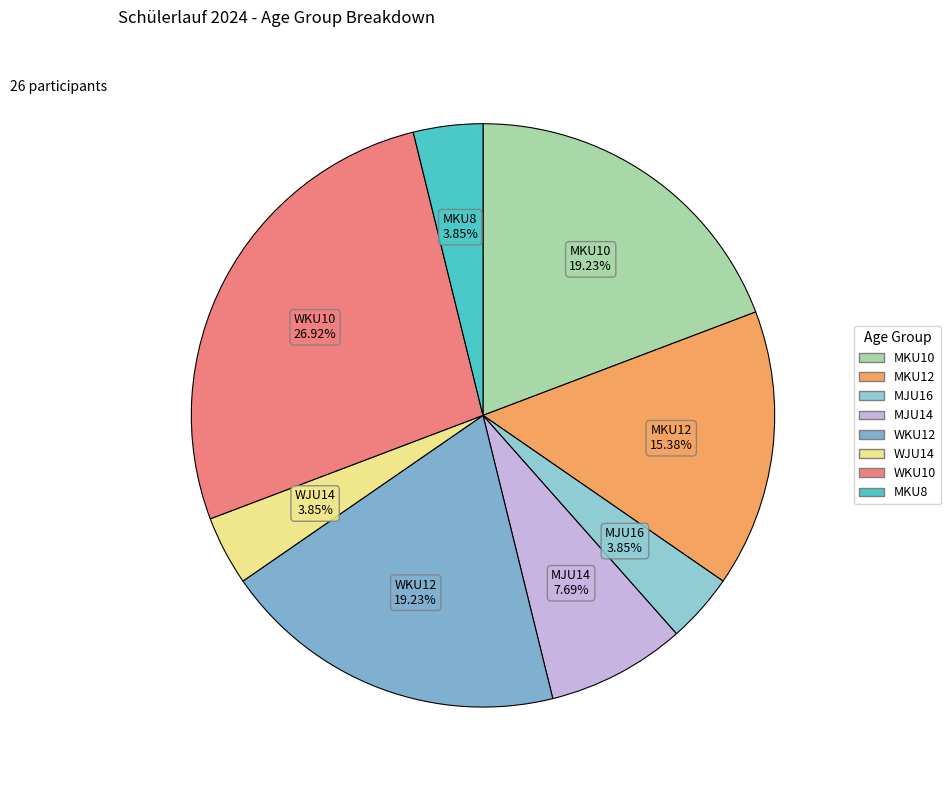

Is it true that WKU10 is 27% of the pie?

True